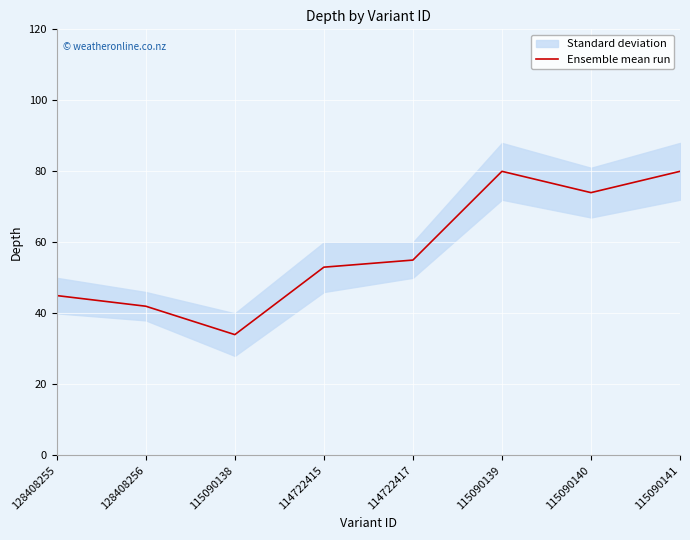

What is the difference between the values at 115090141 and 115090140?

6